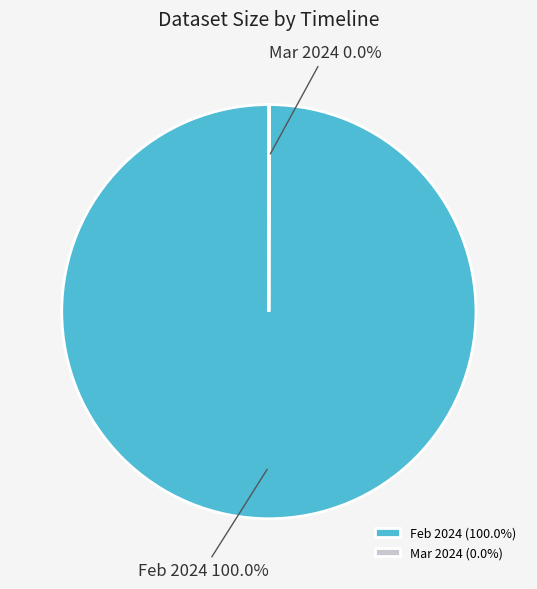

Is there a majority slice in this chart?

Yes